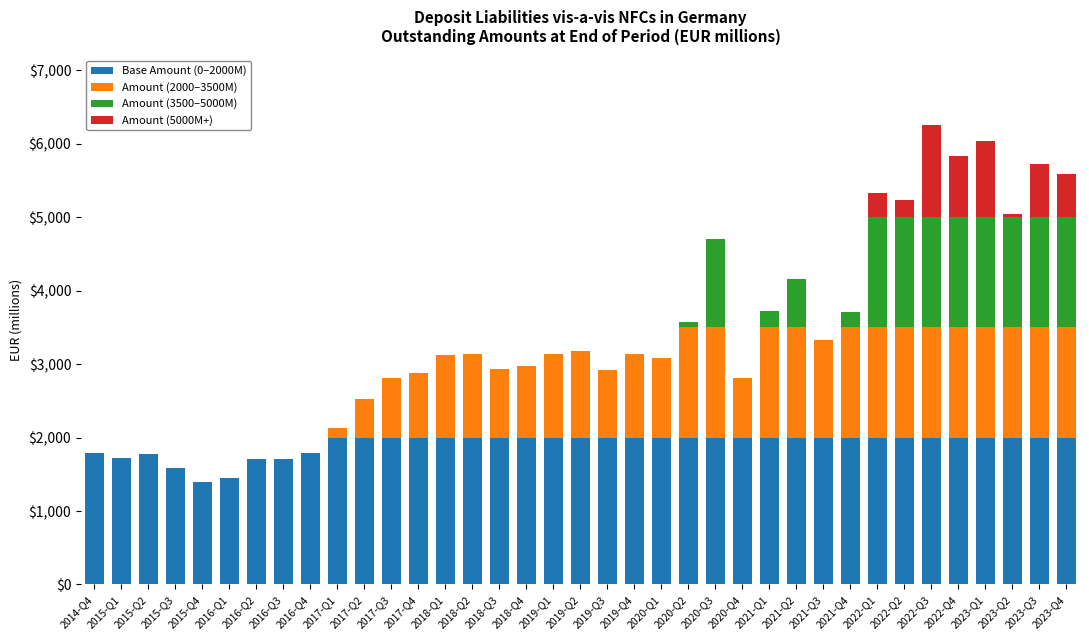

What is the sum of all Base Amount (0–2000M) values?

70929